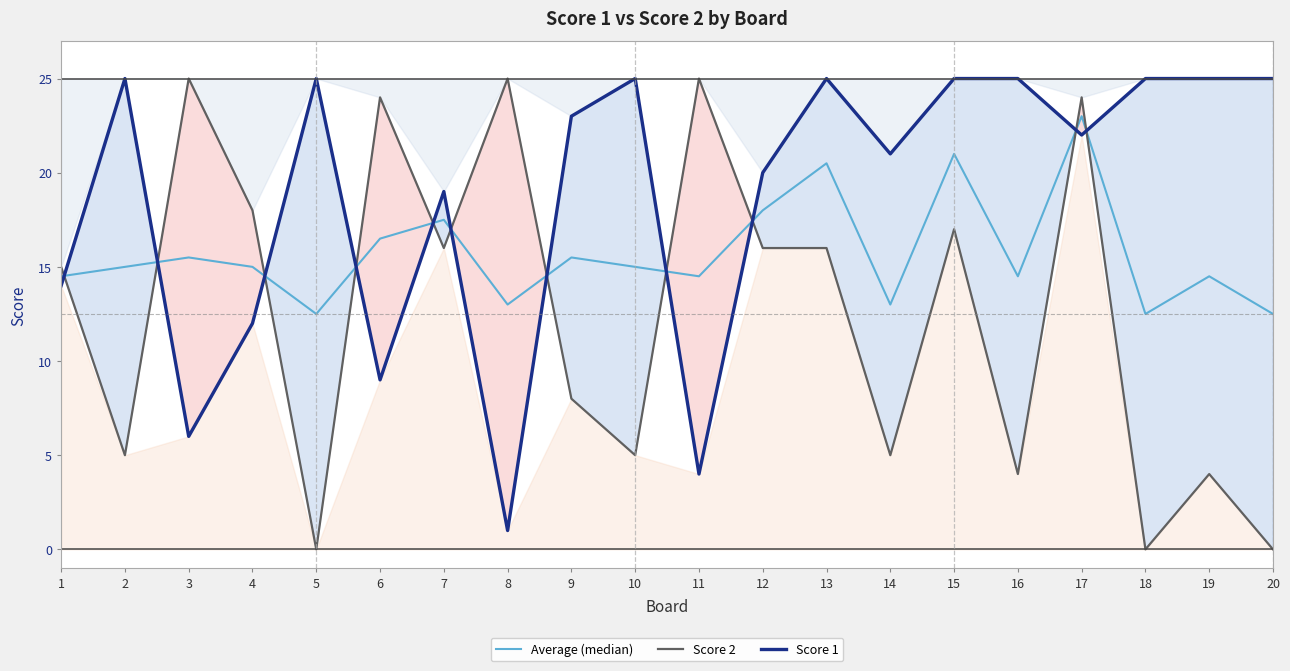

Which series has the widest spread of values?

Score 2